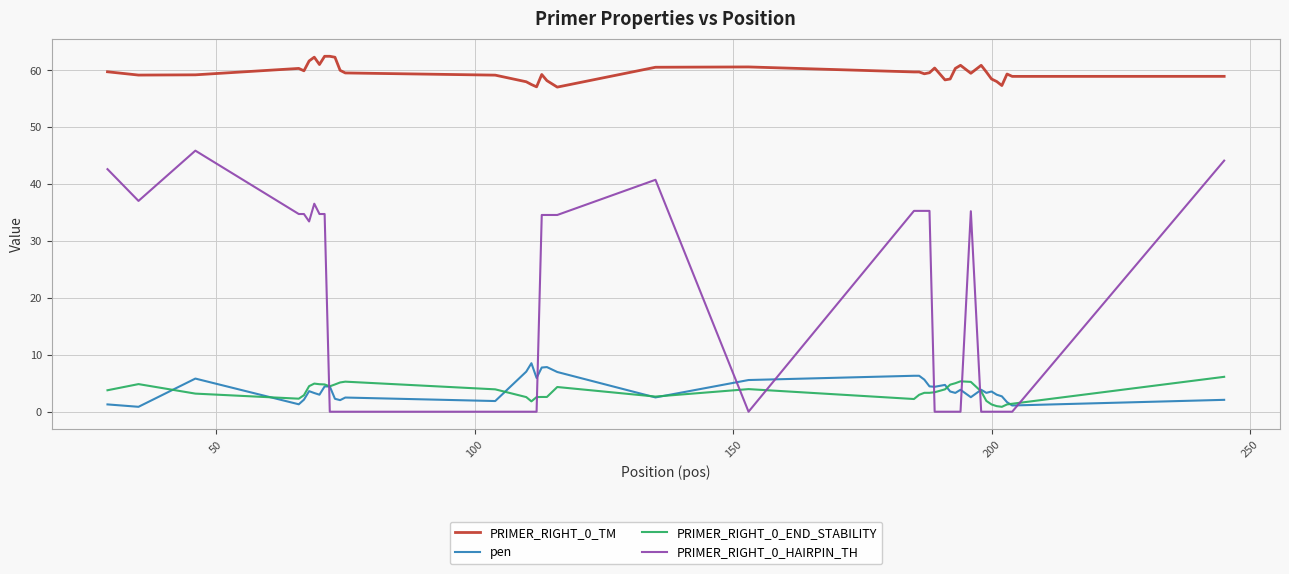

Which series has the largest total across all categories?

PRIMER_RIGHT_0_TM